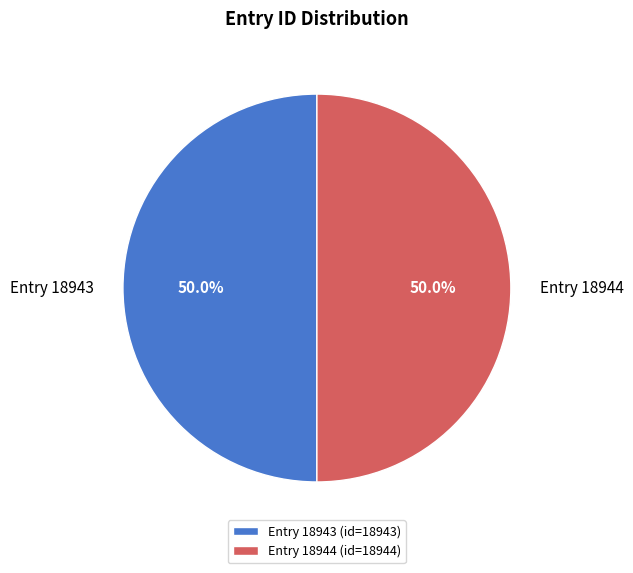

To the nearest percent, what is the average slice percentage?

50%